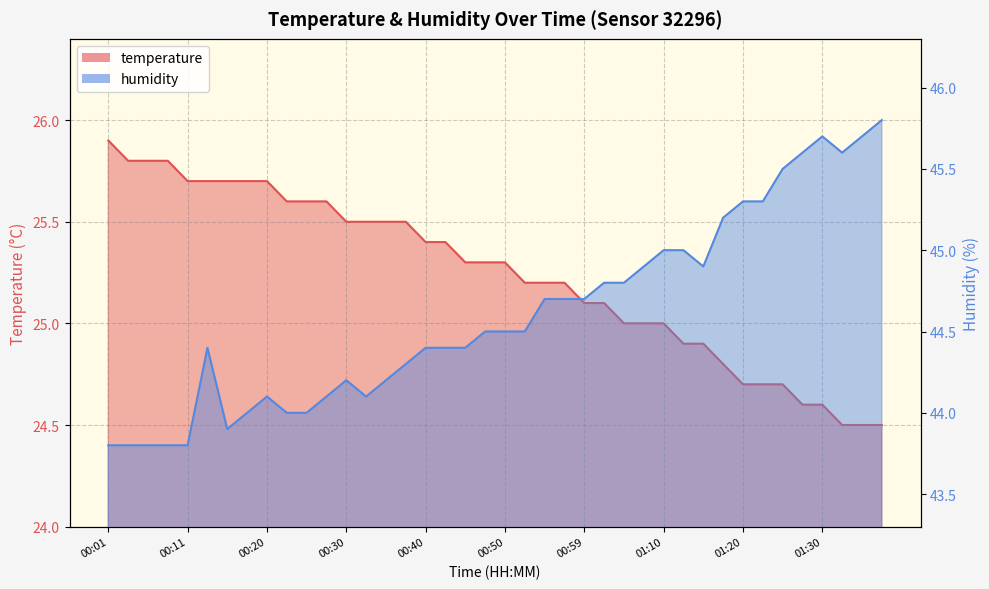

How many lines are shown in the chart?

2